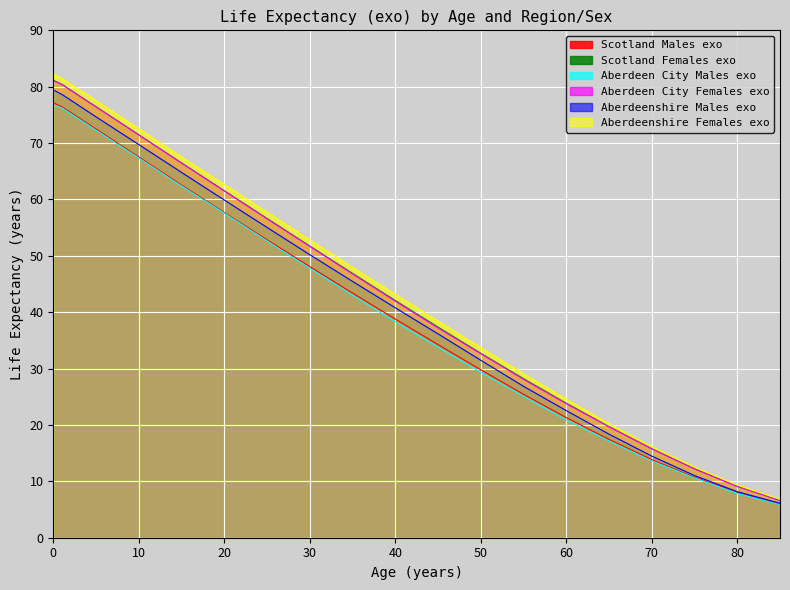

Between 15 and 50, which series saw the biggest shift?

Aberdeenshire Females exo